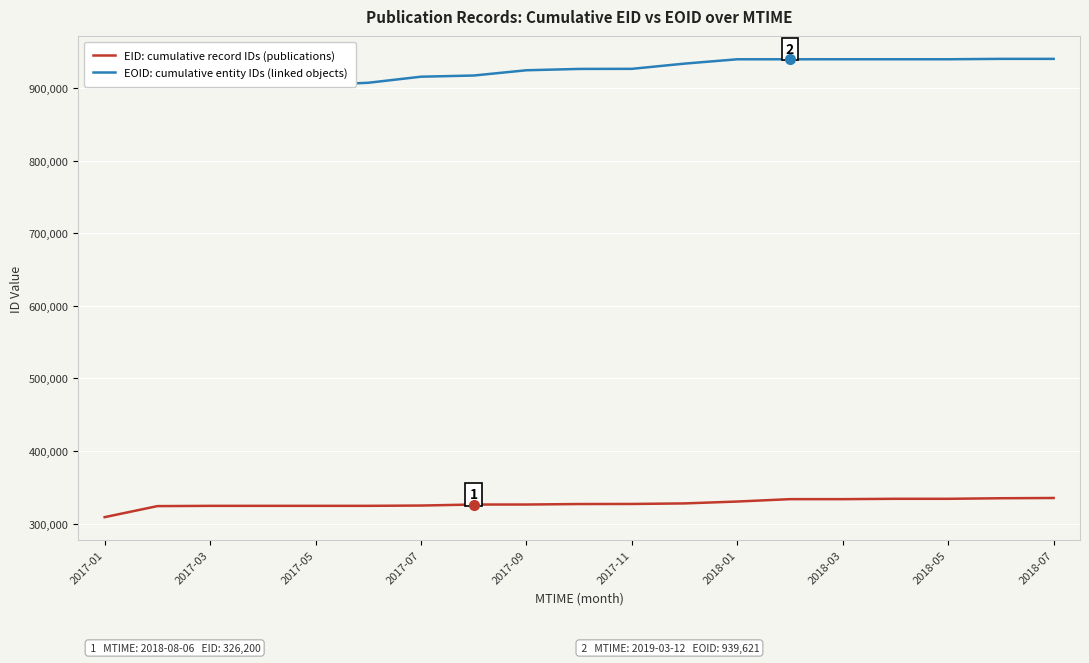

Which series has the largest total across all categories?

EOID: cumulative entity IDs (linked objects)